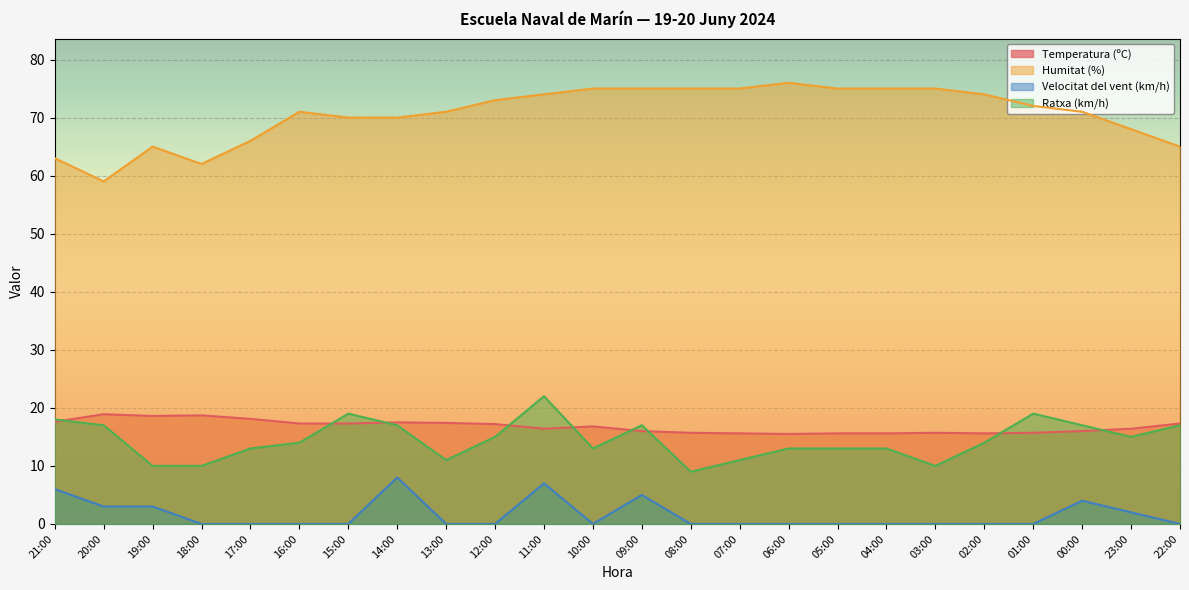

How many distinct data groups are displayed?

4